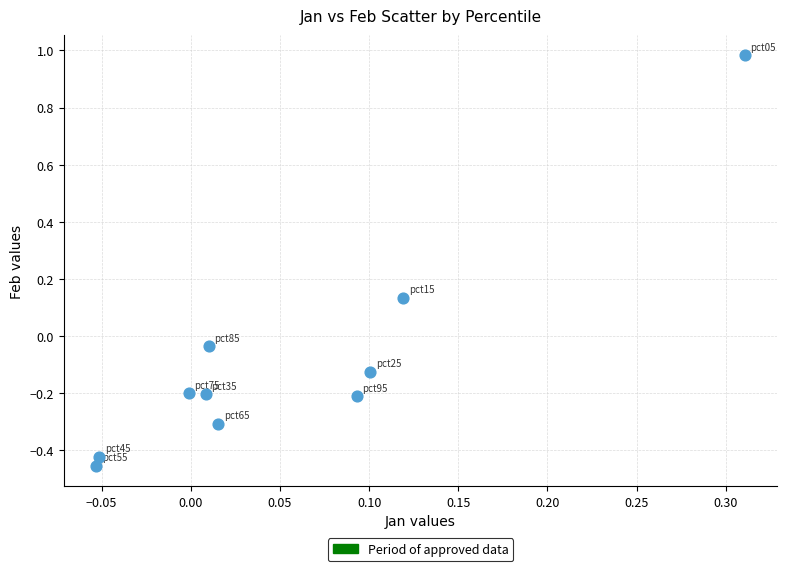

What is the range of Y values (max minus min)?

1.4